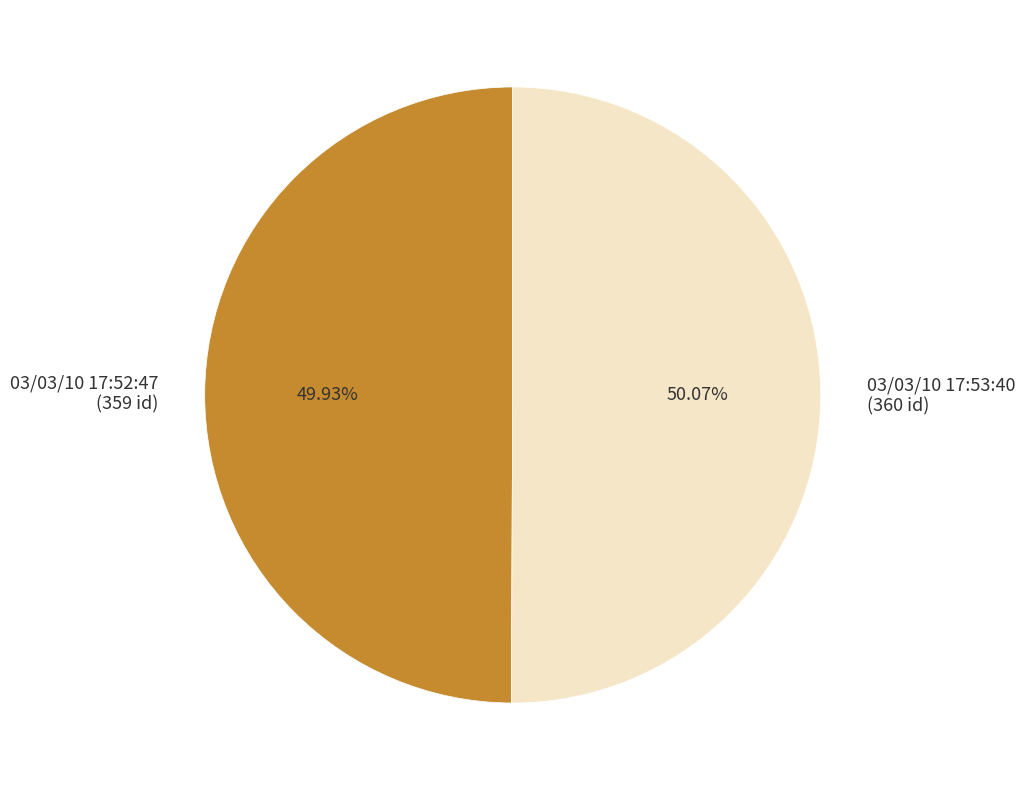

What is the ratio of the value at 03/03/10 17:52:47 (359 id) to the value at 03/03/10 17:53:40 (360 id)?

1.0